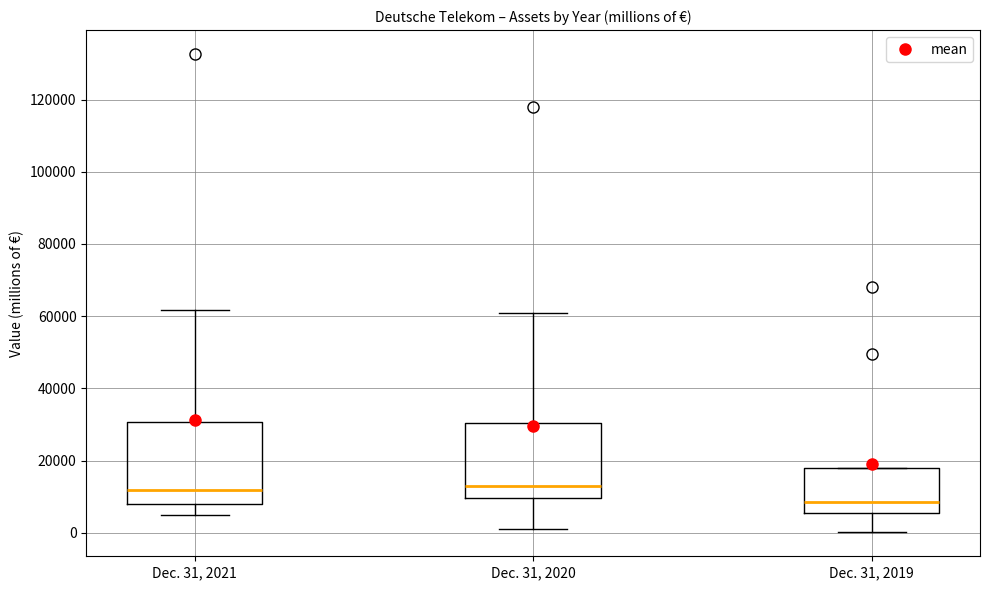

Where does the median line of the box for Dec. 31, 2020 sit on the y-axis? The values are not printed on the chart, so give them approximately, as read against the axis.

12000